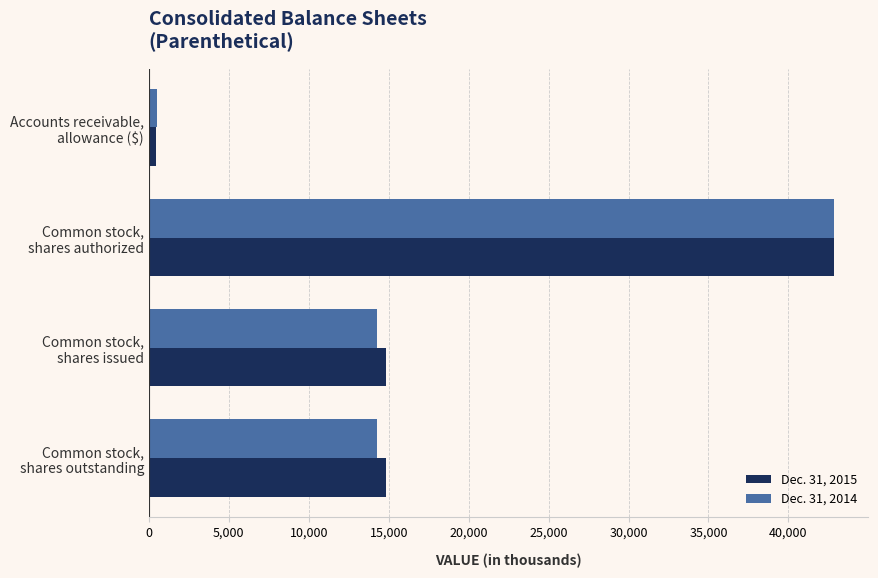

List the series in order of their overall mean, lowest first.

Dec. 31, 2014, Dec. 31, 2015